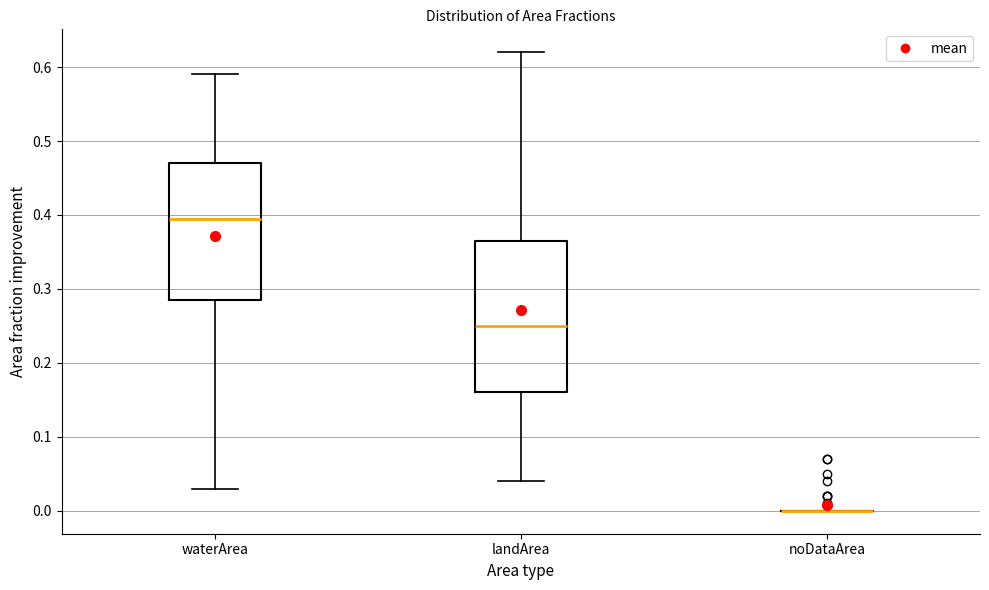

Where does the lower whisker of the box for landArea end on the y-axis? The values are not printed on the chart, so give them approximately, as read against the axis.

0.04